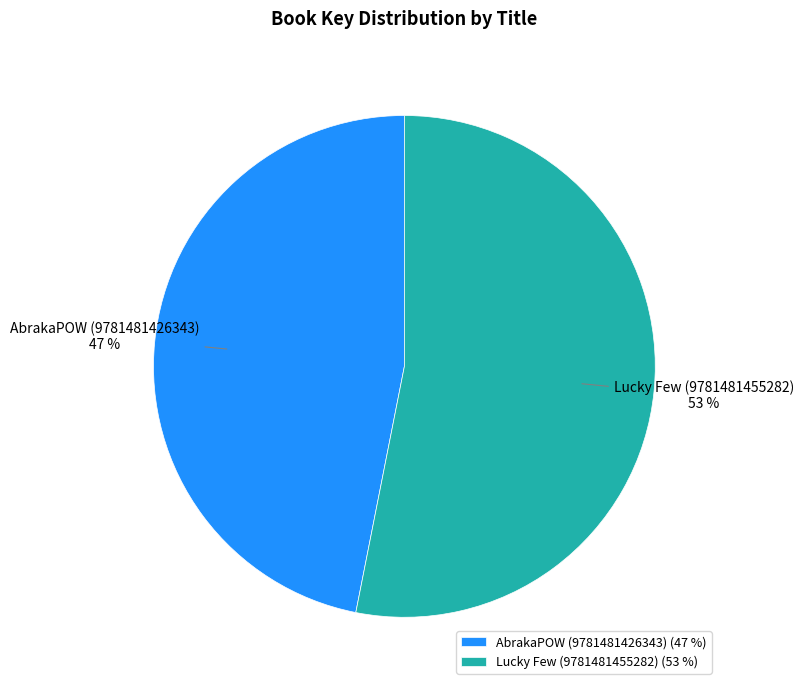

Which slice represents more than half of the pie?

Lucky Few (9781481455282)